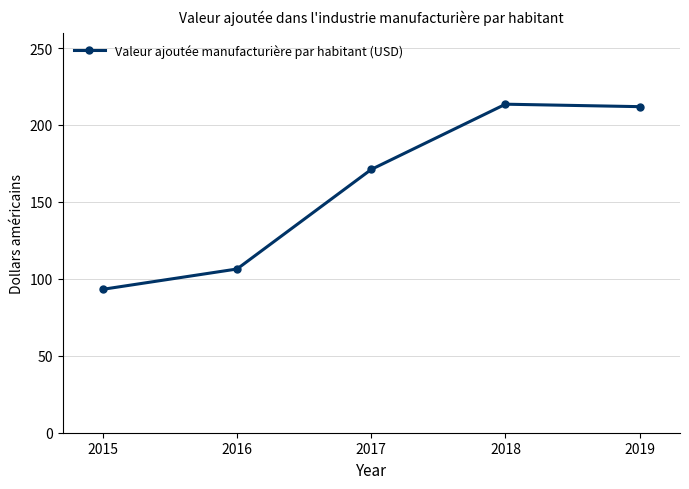

How many lines are shown in the chart?

1